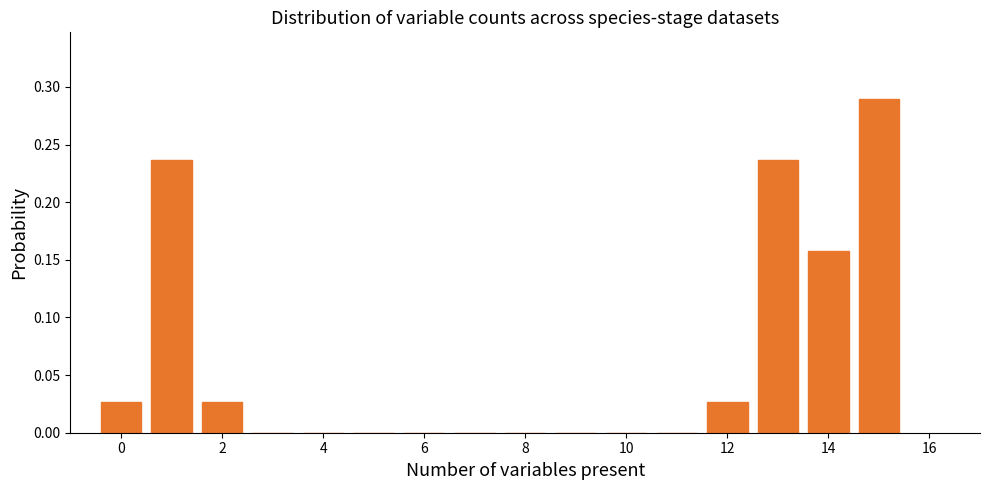

Reading left to right, list every bar in this chart as the range it spans on the x-axis followed by its height. Neither the bar edges nor the heights are printed on the chart, so give them approximately, as read against the axes.

-0.5 to 0.5: 0.025
0.5 to 1.5: 0.235
1.5 to 2.5: 0.025
2.5 to 3.5: 0
3.5 to 4.5: 0
4.5 to 5.5: 0
5.5 to 6.5: 0
6.5 to 7.5: 0
7.5 to 8.5: 0
8.5 to 9.5: 0
9.5 to 10.5: 0
10.5 to 11.5: 0
11.5 to 12.5: 0.025
12.5 to 13.5: 0.235
13.5 to 14.5: 0.160
14.5 to 15.5: 0.290